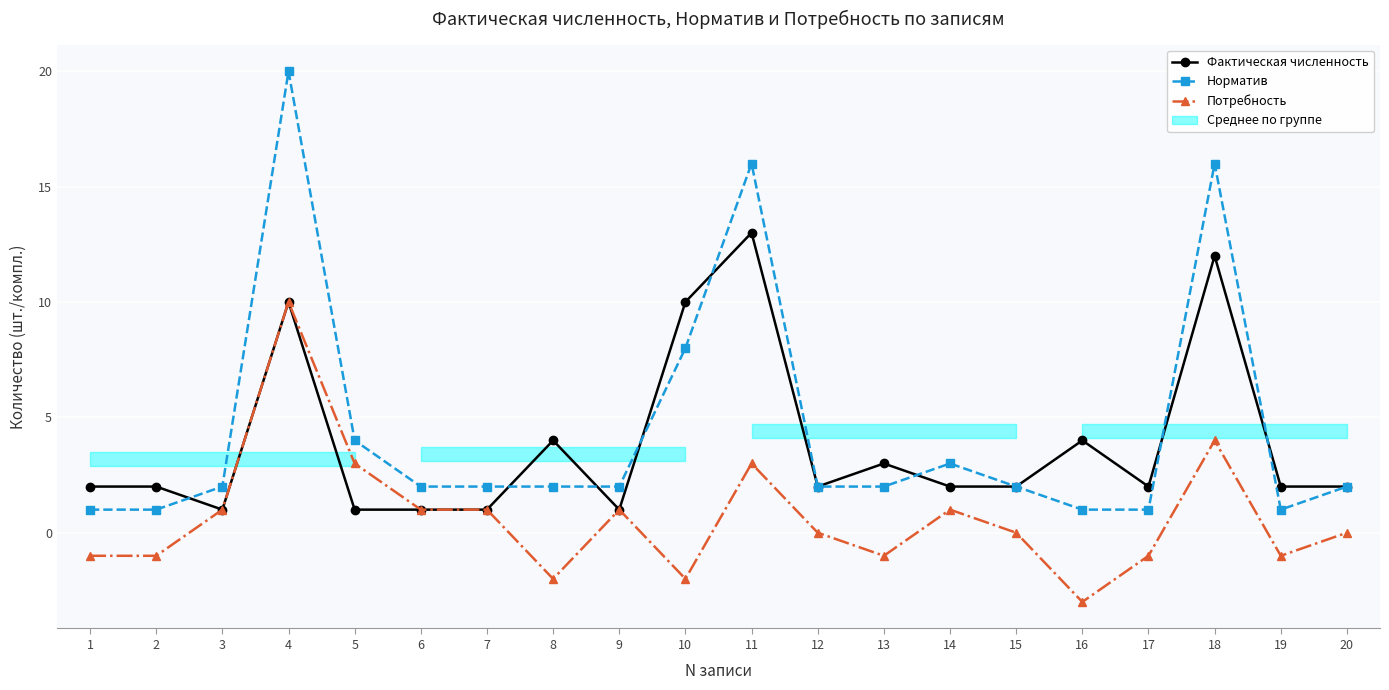

Is it true that Потребность equals 0 at 3?

False